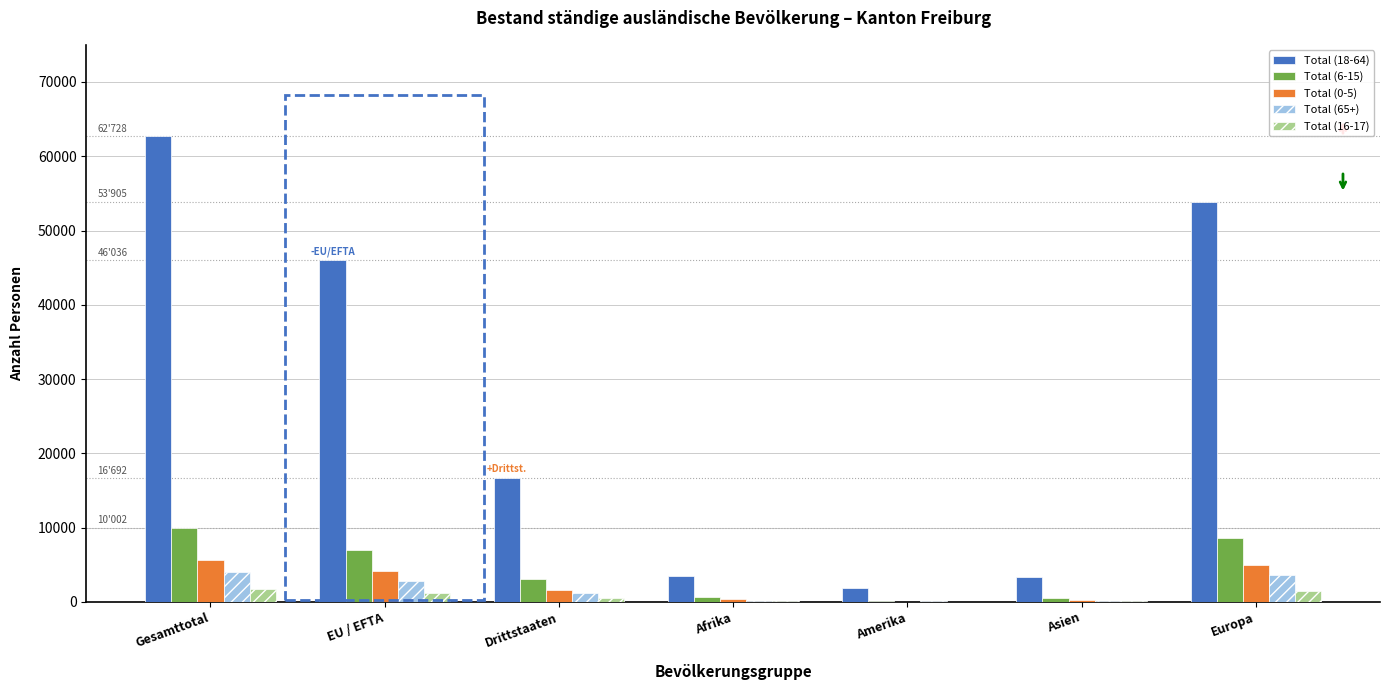

At which category is the sum across all series the highest?

Gesamttotal